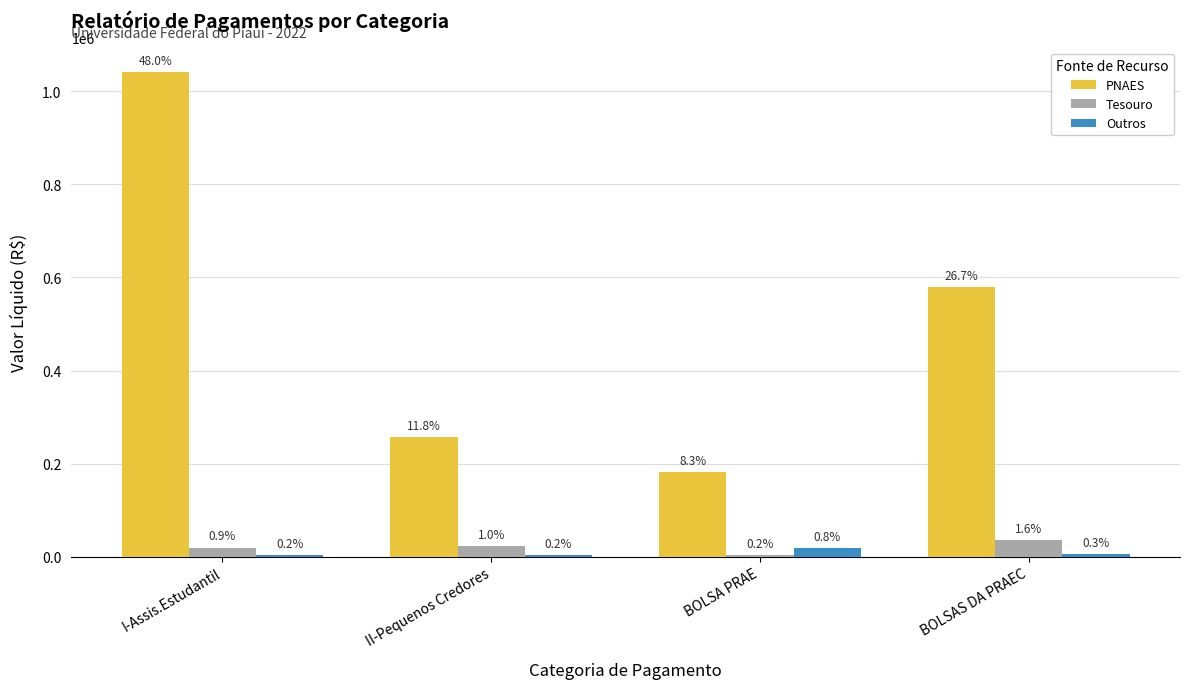

Which series has the widest spread of values?

PNAES